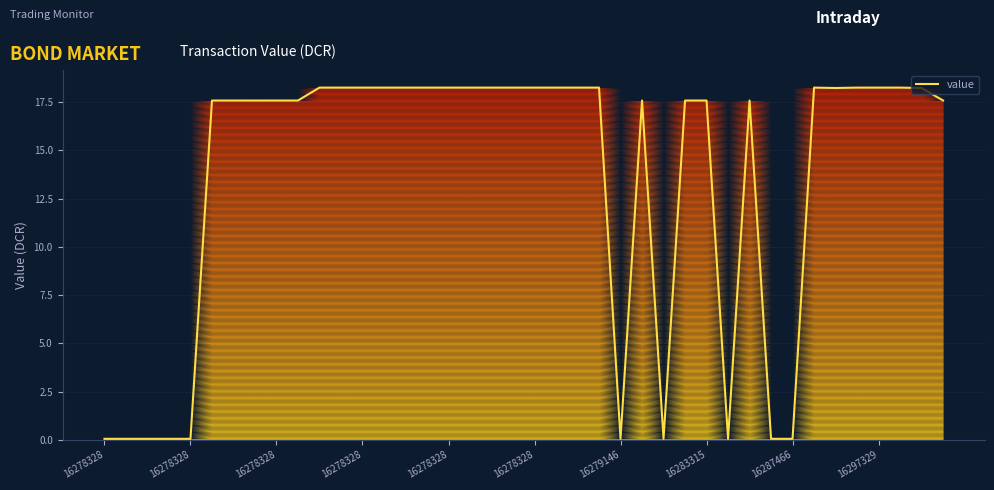

What is the difference between the maximum and minimum values?

18.2